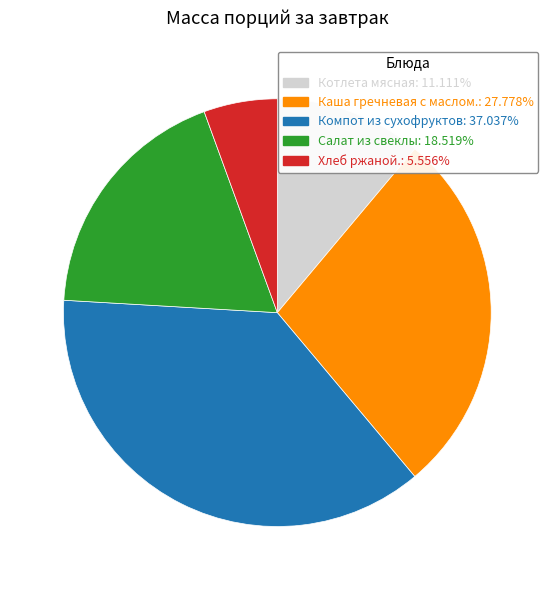

Is it true that Компот из сухофруктов is 30% of the pie?

False